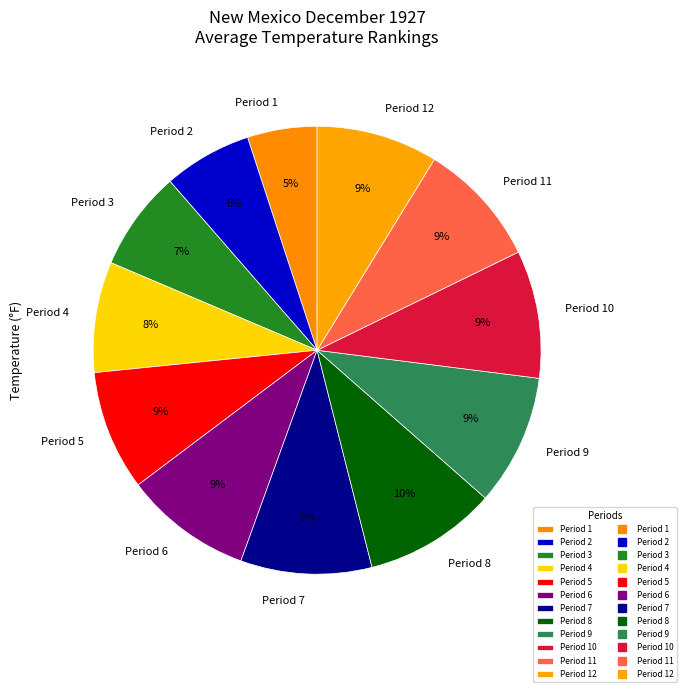

Do Period 3 and Period 9 together represent more than half of the pie?

No